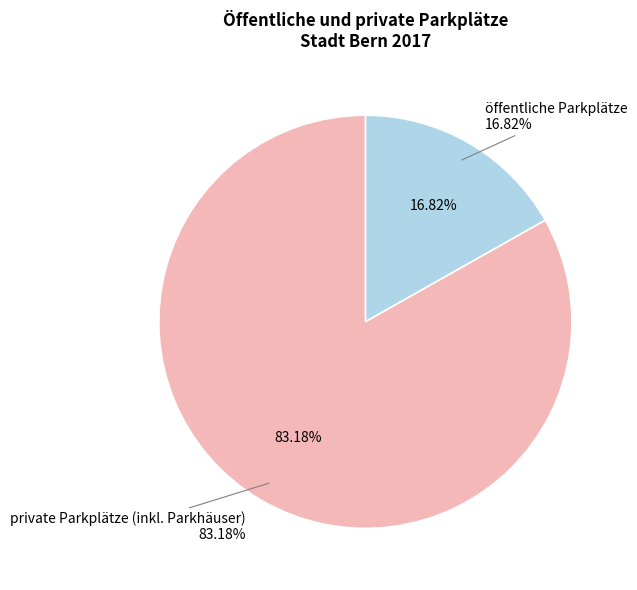

To the nearest percent, what portion does öffentliche Parkplätze represent?

17%